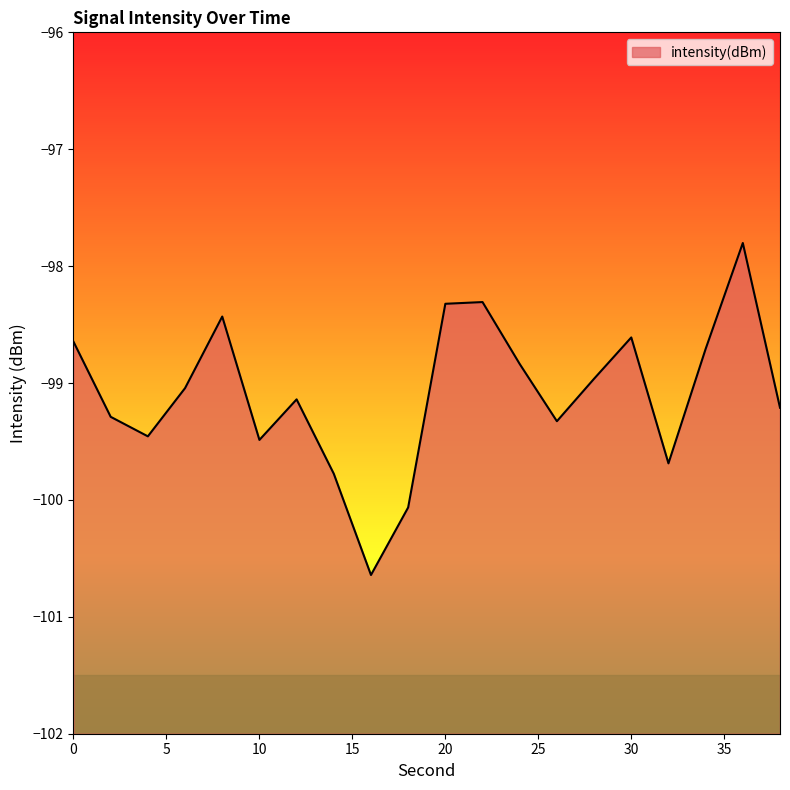

Rank the categories by value from highest to lowest.

36, 22, 20, 8, 30, 0, 34, 24, 28, 6, 12, 38, 2, 26, 4, 10, 32, 14, 18, 16